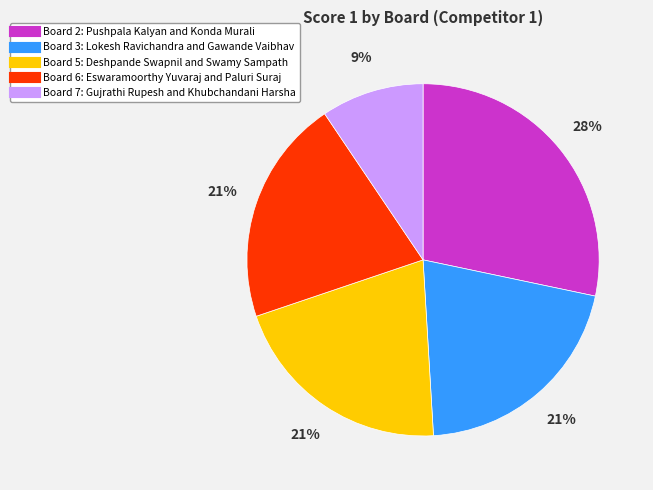

Is there any slice that represents more than half of the pie?

No